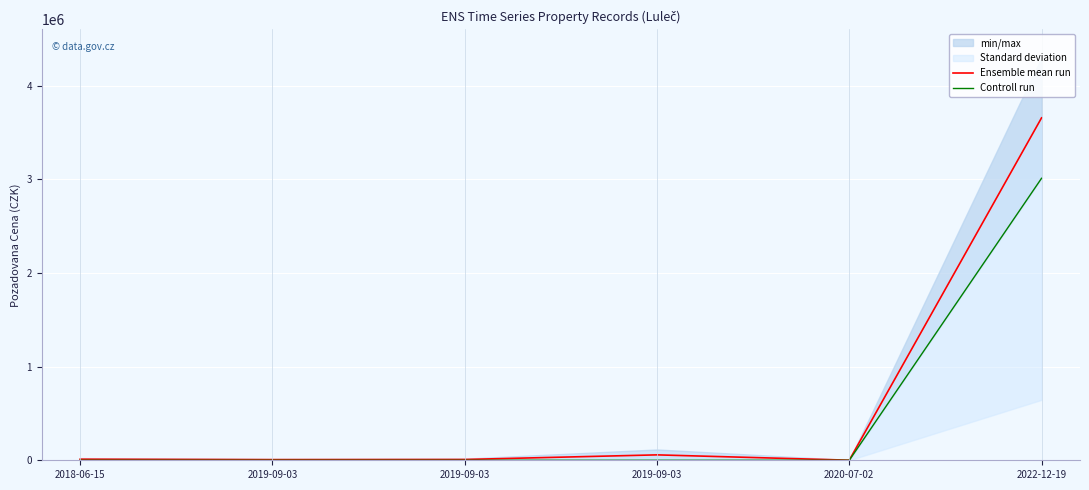

Is the value of Controll run at 2019-09-03 greater than the value of Ensemble mean run at 2019-09-03?

No